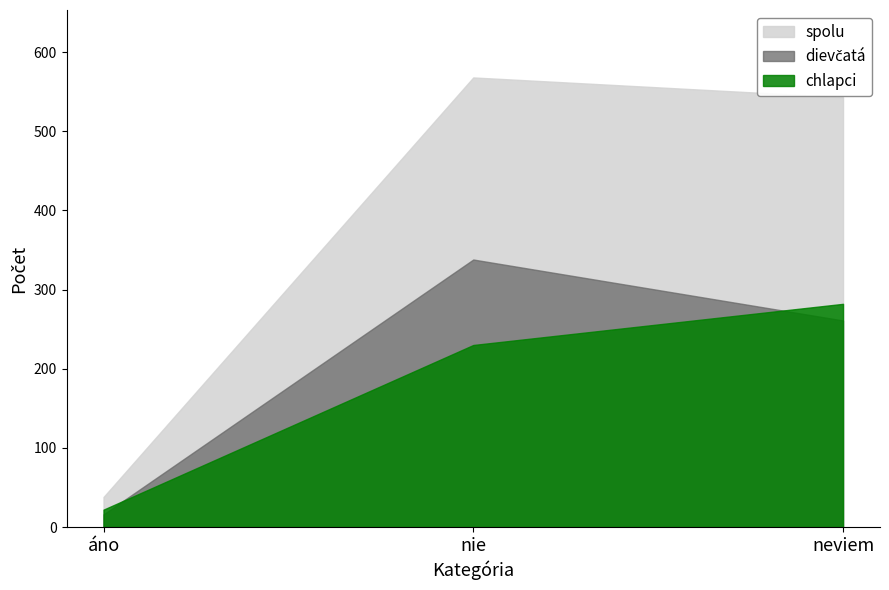

Read the chlapci value at nie, to the nearest 5.

230